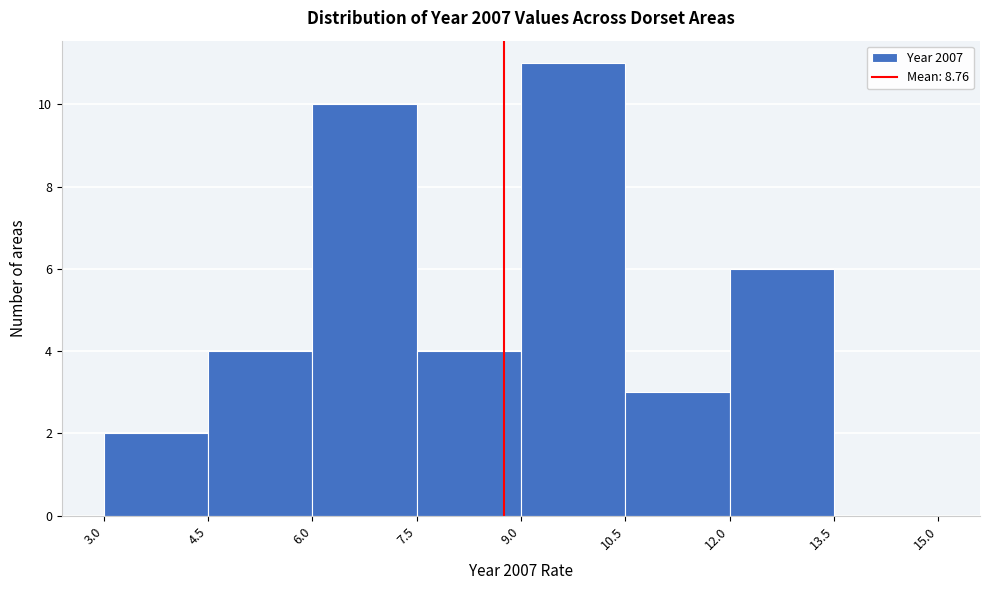

Reading left to right, transcribe this chart: for each bar, give the range it covers on the x-axis and its height. The values are not printed on the chart, so give them approximately, as read against the axis.

3.0 to 4.5: 2
4.5 to 6.0: 4
6.0 to 7.5: 10
7.5 to 9.0: 4
9.0 to 10.5: 11
10.5 to 12.0: 3
12.0 to 13.5: 6
13.5 to 15.0: 0